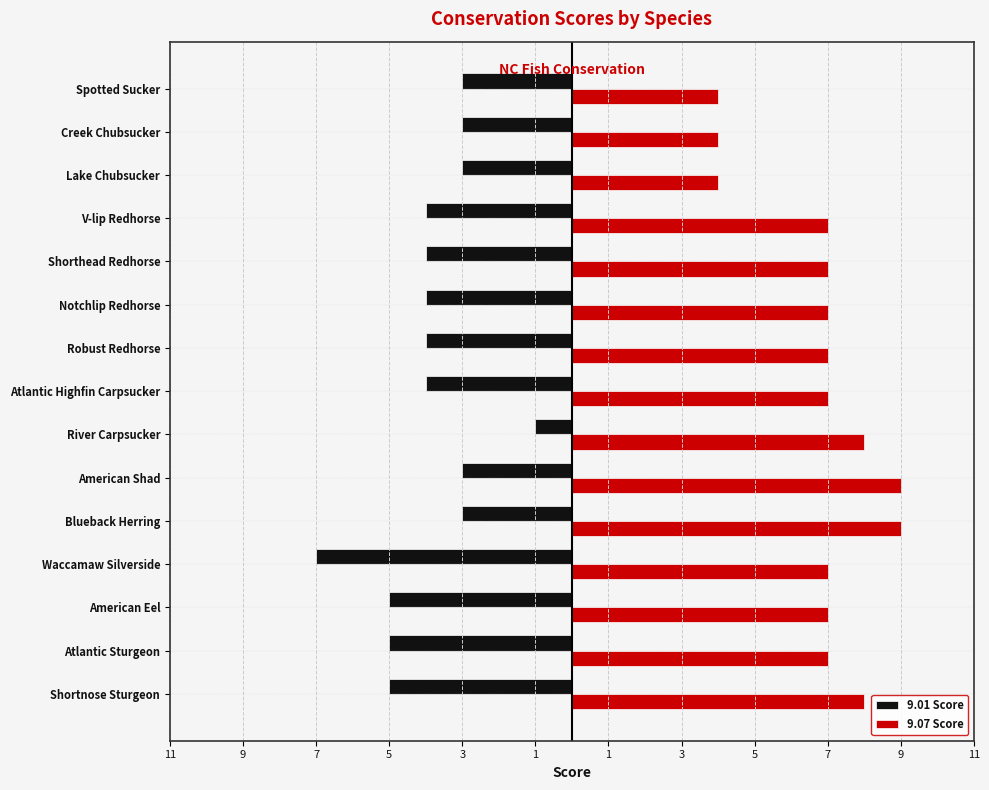

What are all the series names shown in the legend?

9.01 Score, 9.07 Score